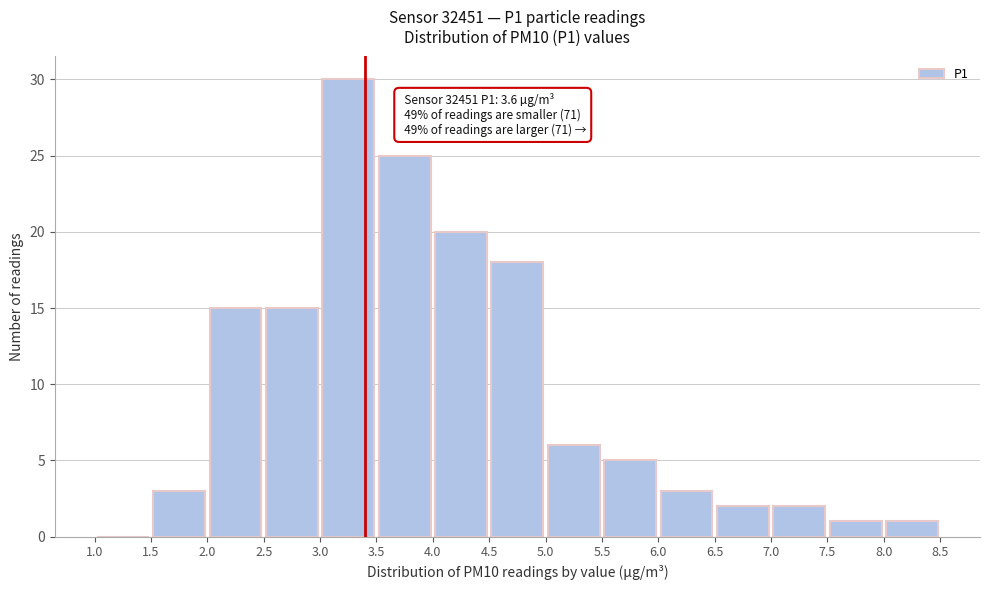

Over which range of the x-axis is the bar tallest?

3.0 to 3.5